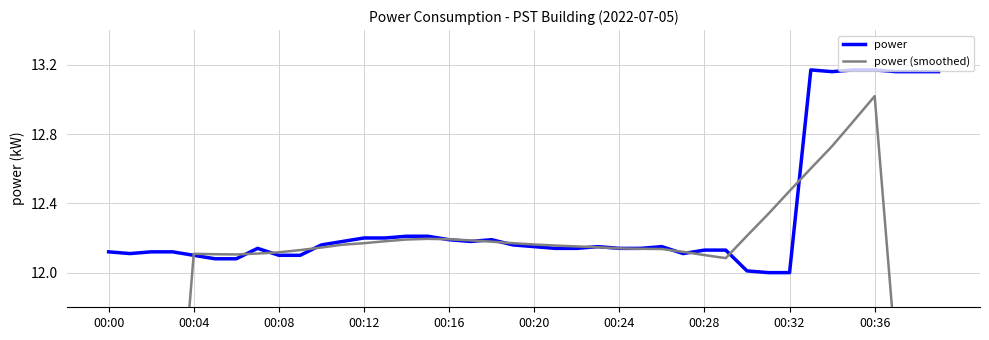

How many values in the power (smoothed) series exceed 12?

33